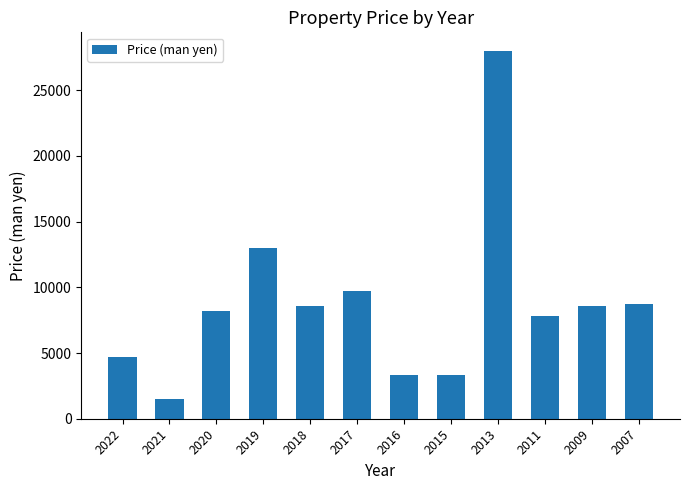

What is the sum of the values at 2017 and 2015?

13000